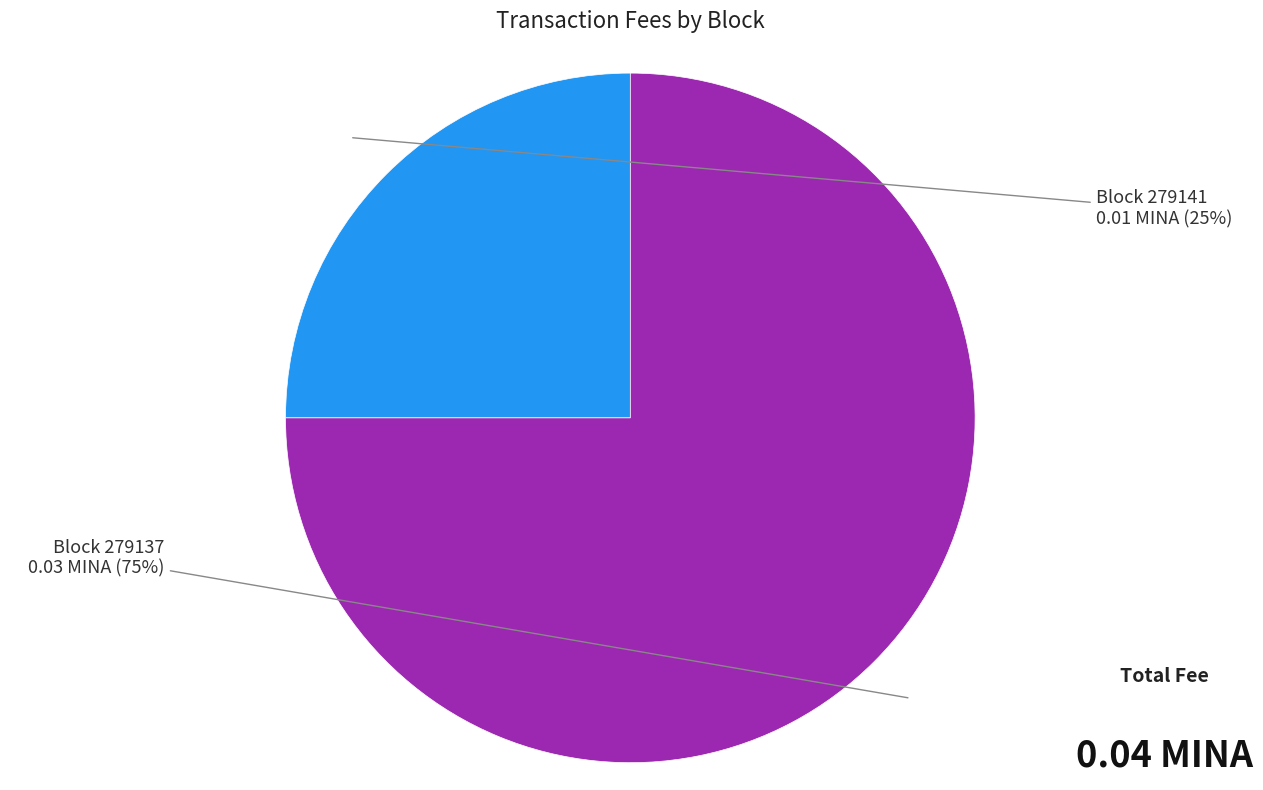

Does any single category account for the majority?

Yes